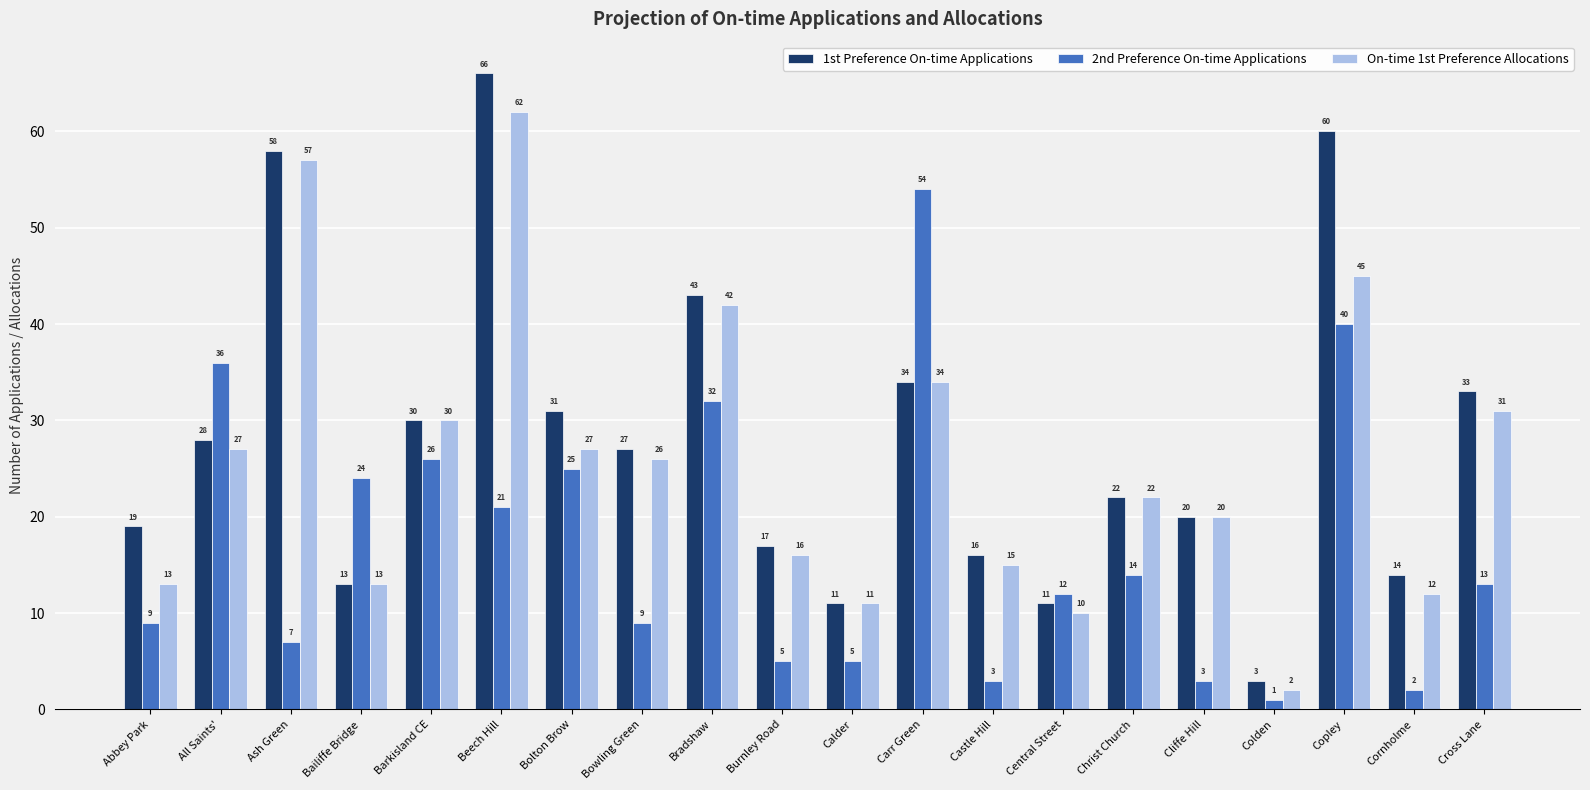

What are all the series names shown in the legend?

1st Preference On-time Applications, 2nd Preference On-time Applications, On-time 1st Preference Allocations